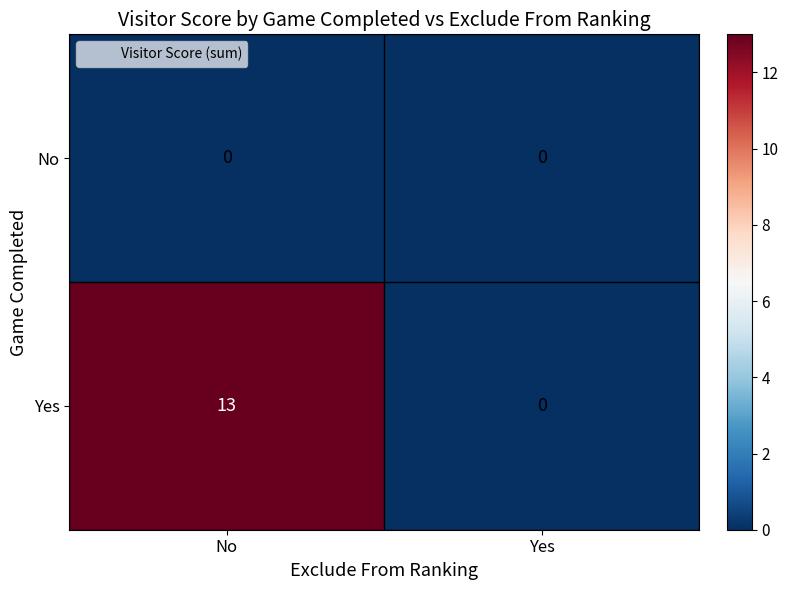

True or false: No has a value of 0 at No.

True